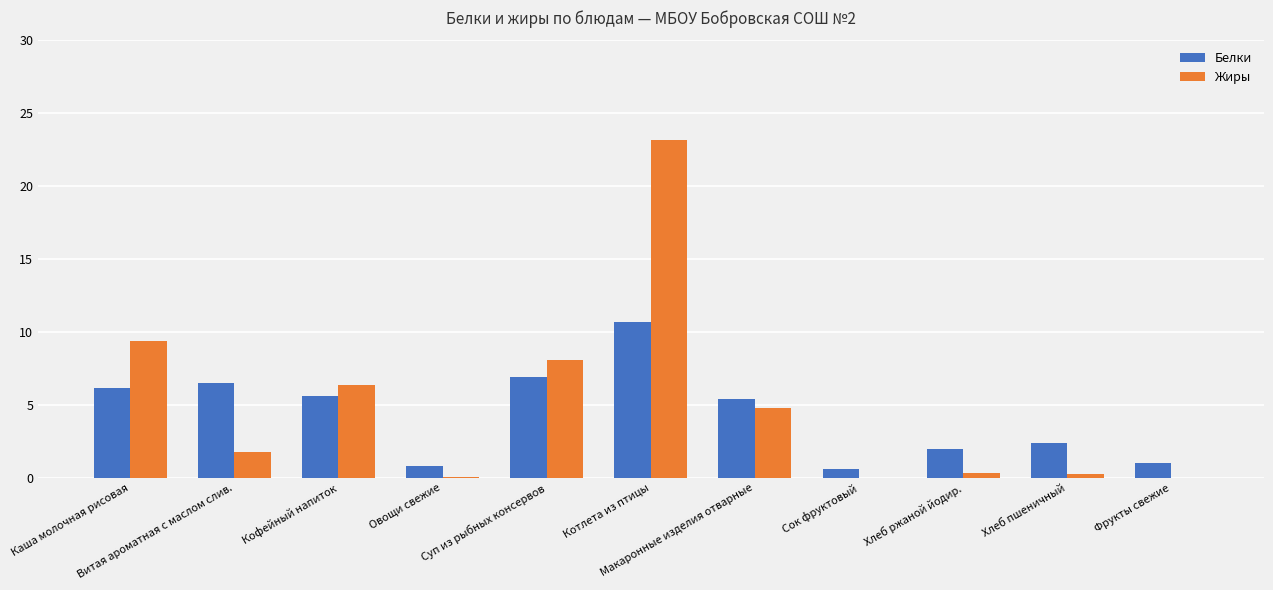

What is the greatest value displayed?

23.2